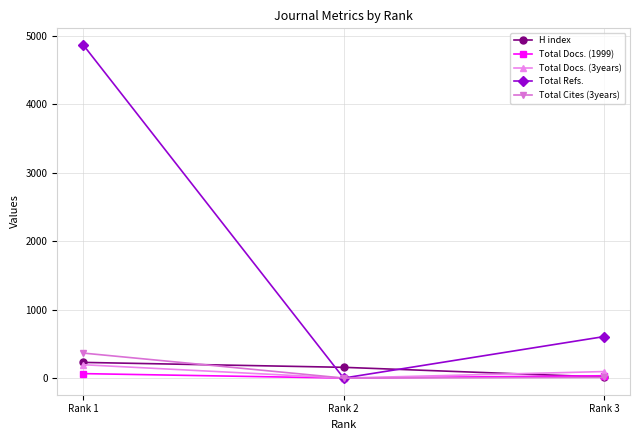

What is the difference between the Total Docs. (1999) values at Rank 1 and Rank 2?

65